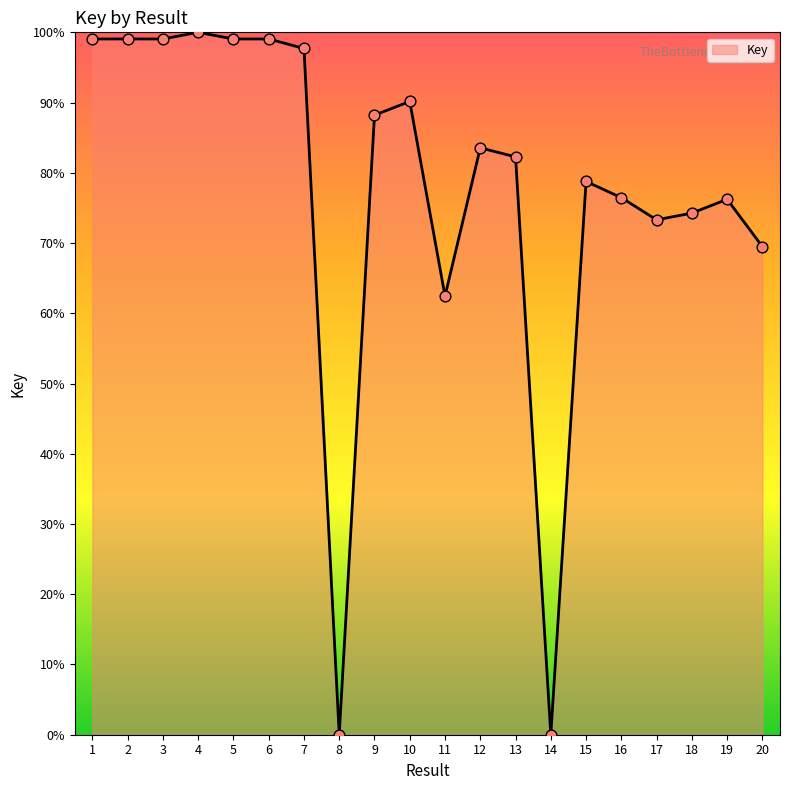

What is the change in value from 12 to 15?

-4.8